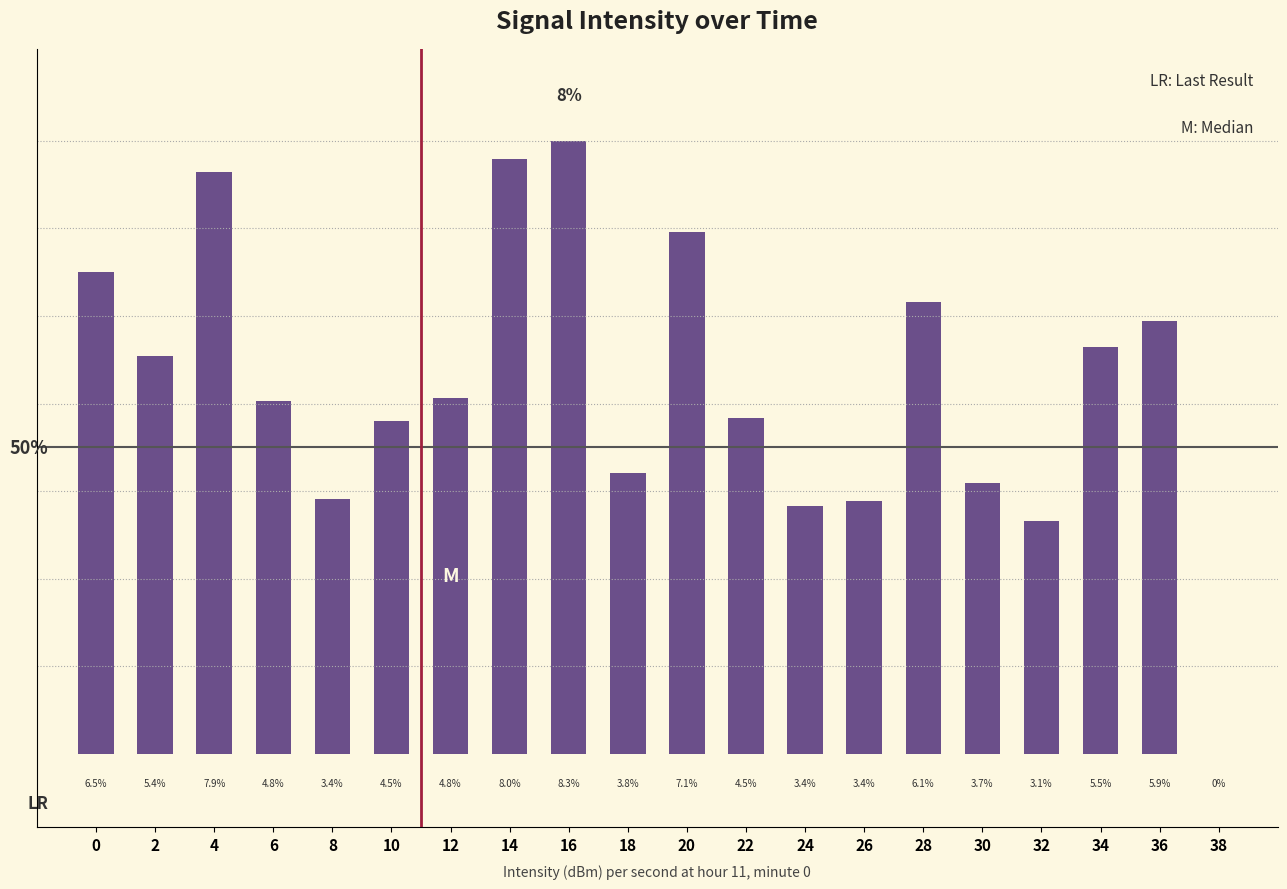

Which category has the highest value across all series?

16